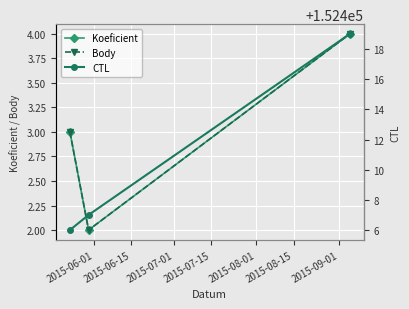

Is it true that CTL equals 261600 at 2015-06-01?

False